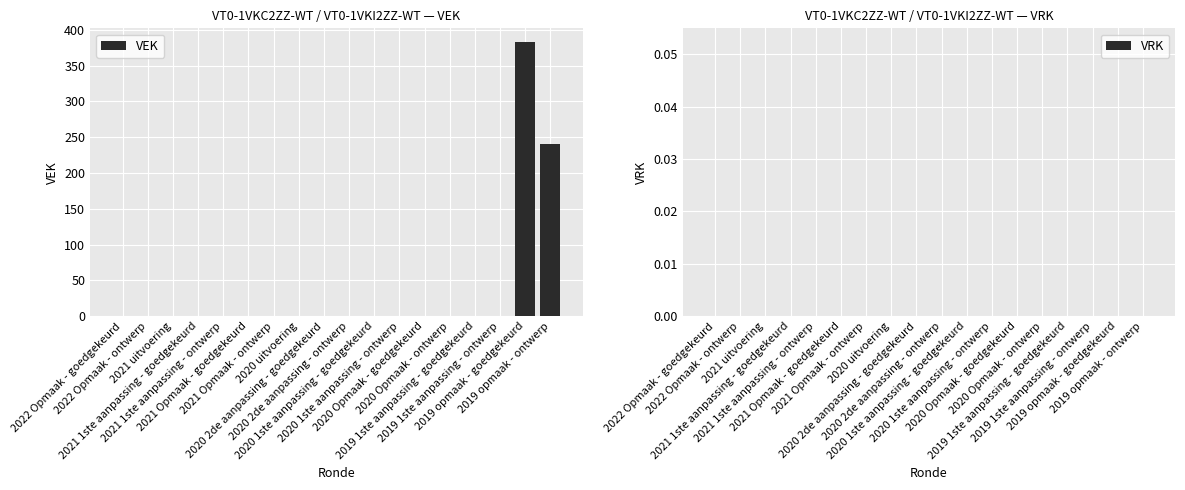

What is the sum of all values?

623